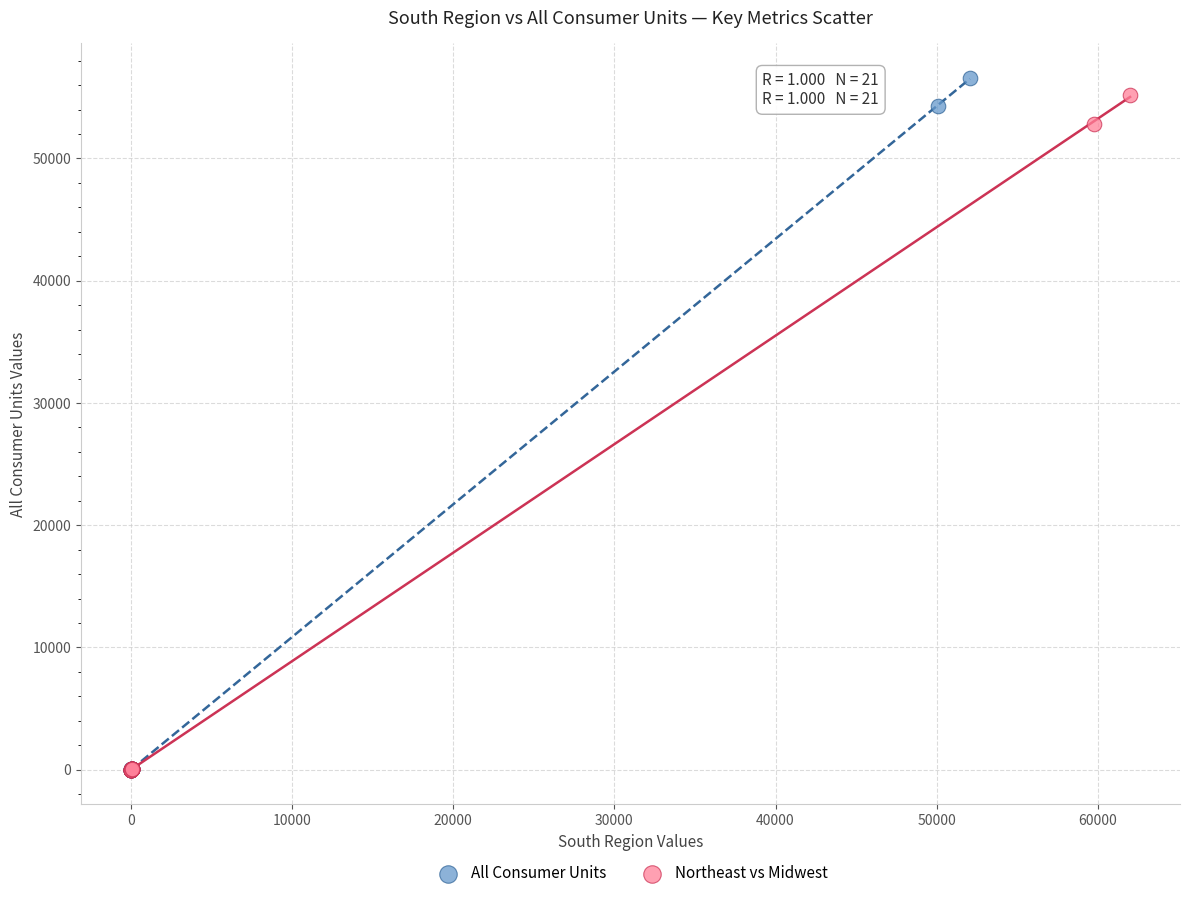

Which series has the widest spread of Y values?

All Consumer Units